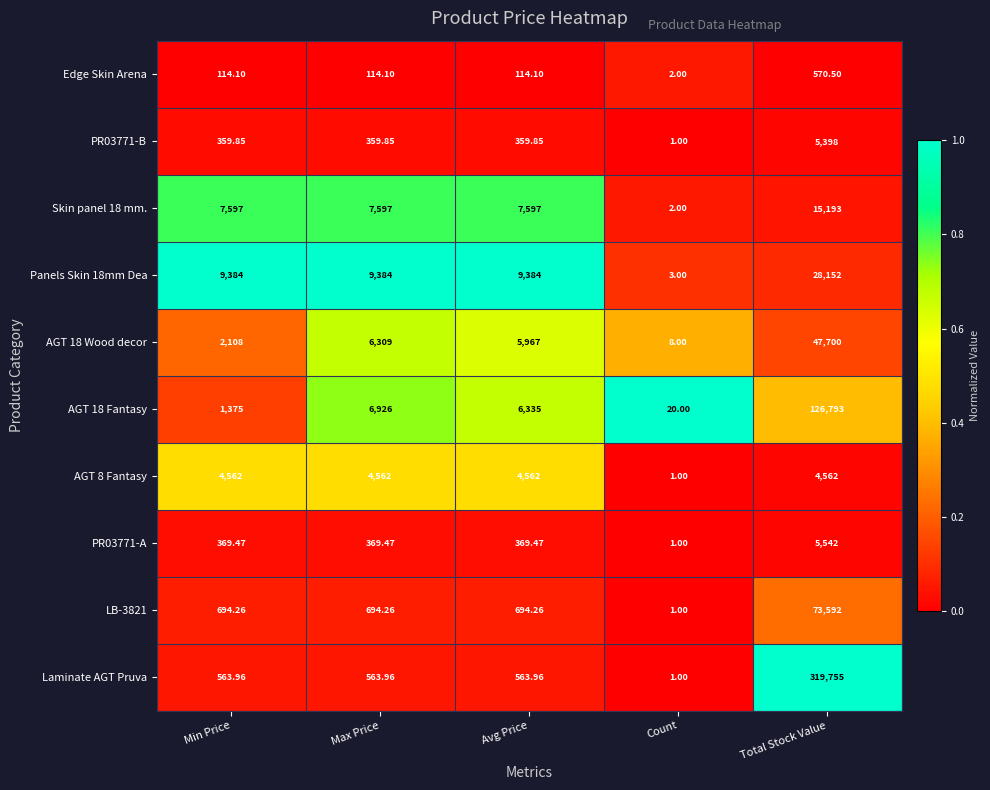

Which label corresponds to the largest value in the chart?

Total Stock Value